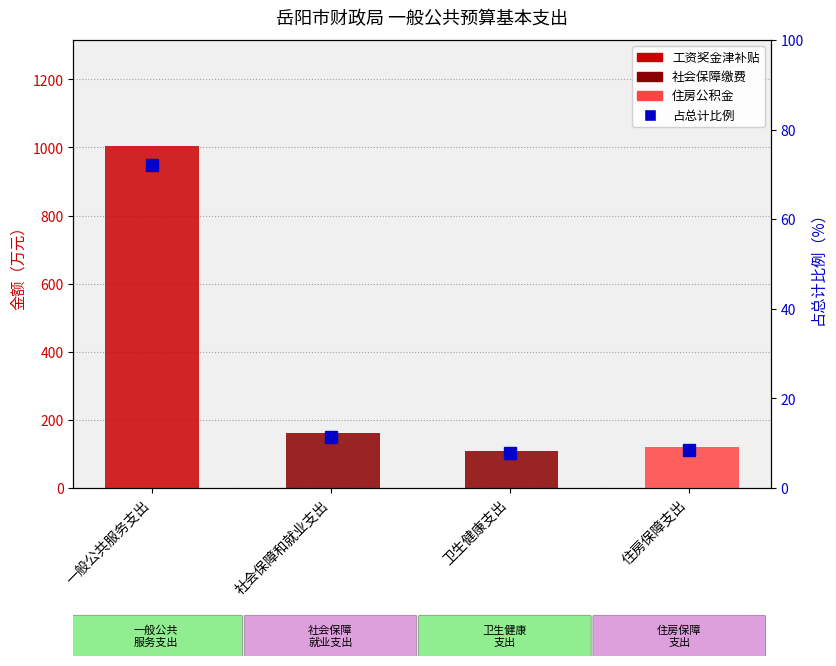

Between 社会保障和就业支出 and 卫生健康支出, which series saw the biggest shift?

社会保障缴费